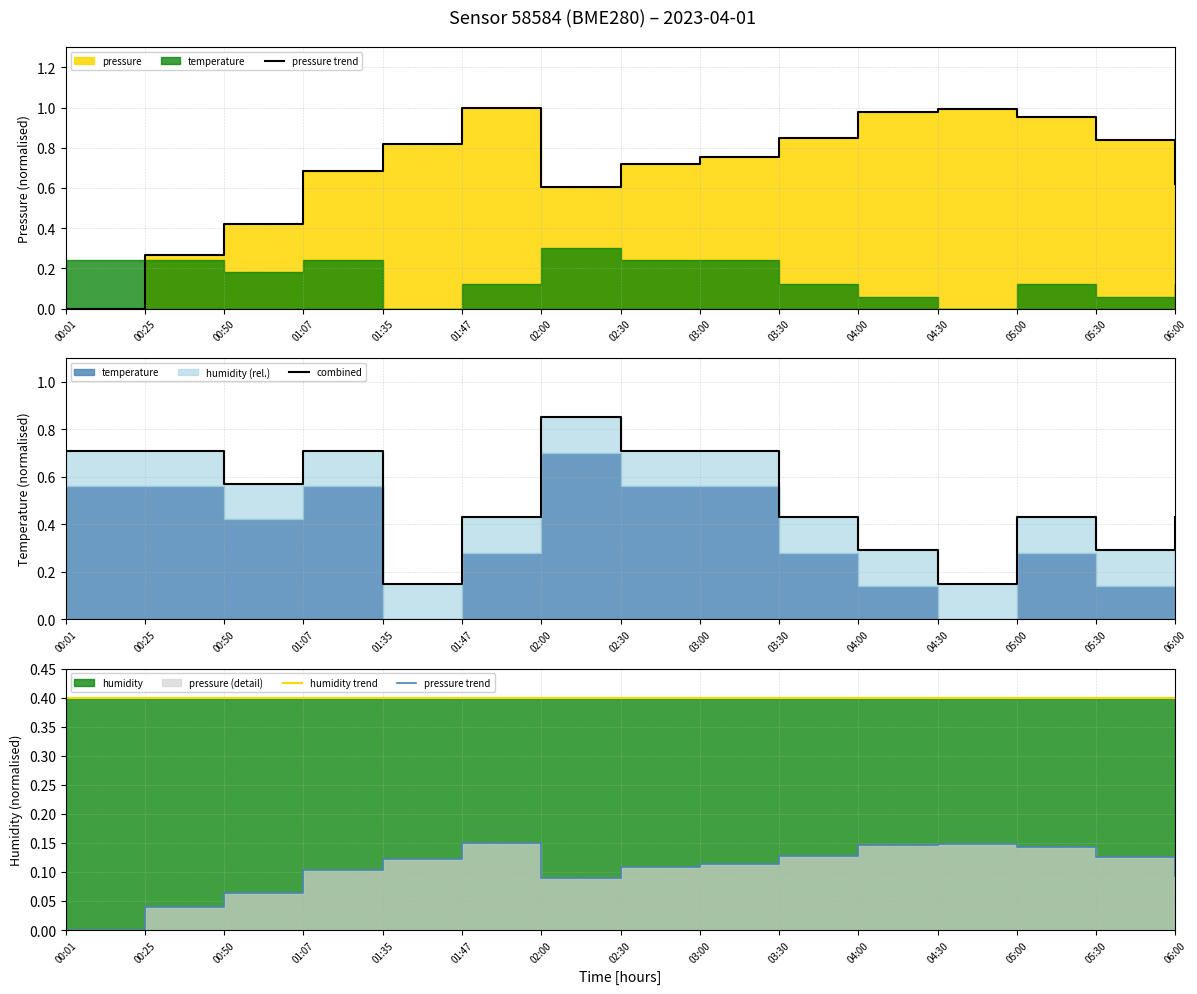

Reading right to left, what are all the values shown in this chart?

pressure trend: 06:00=0.1	05:30=0.1	05:00=0.1	04:30=0.1	04:00=0.1	03:30=0.1	03:00=0.1	02:30=0.1	02:00=0.1	01:47=0.1	01:35=0.1	01:07=0.1	00:50=0.1	00:25=0.0	00:01=0.0
combined: 06:00=0.4	05:30=0.3	05:00=0.4	04:30=0.1	04:00=0.3	03:30=0.4	03:00=0.7	02:30=0.7	02:00=0.8	01:47=0.4	01:35=0.1	01:07=0.7	00:50=0.6	00:25=0.7	00:01=0.7
humidity trend: 06:00=0.4	05:30=0.4	05:00=0.4	04:30=0.4	04:00=0.4	03:30=0.4	03:00=0.4	02:30=0.4	02:00=0.4	01:47=0.4	01:35=0.4	01:07=0.4	00:50=0.4	00:25=0.4	00:01=0.4